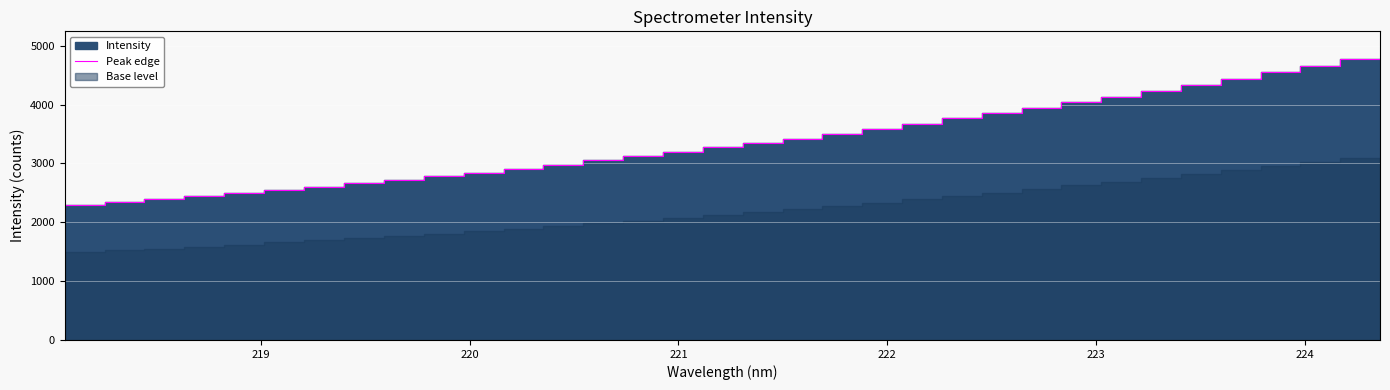

Does the chart display data point markers on the line(s)?

No